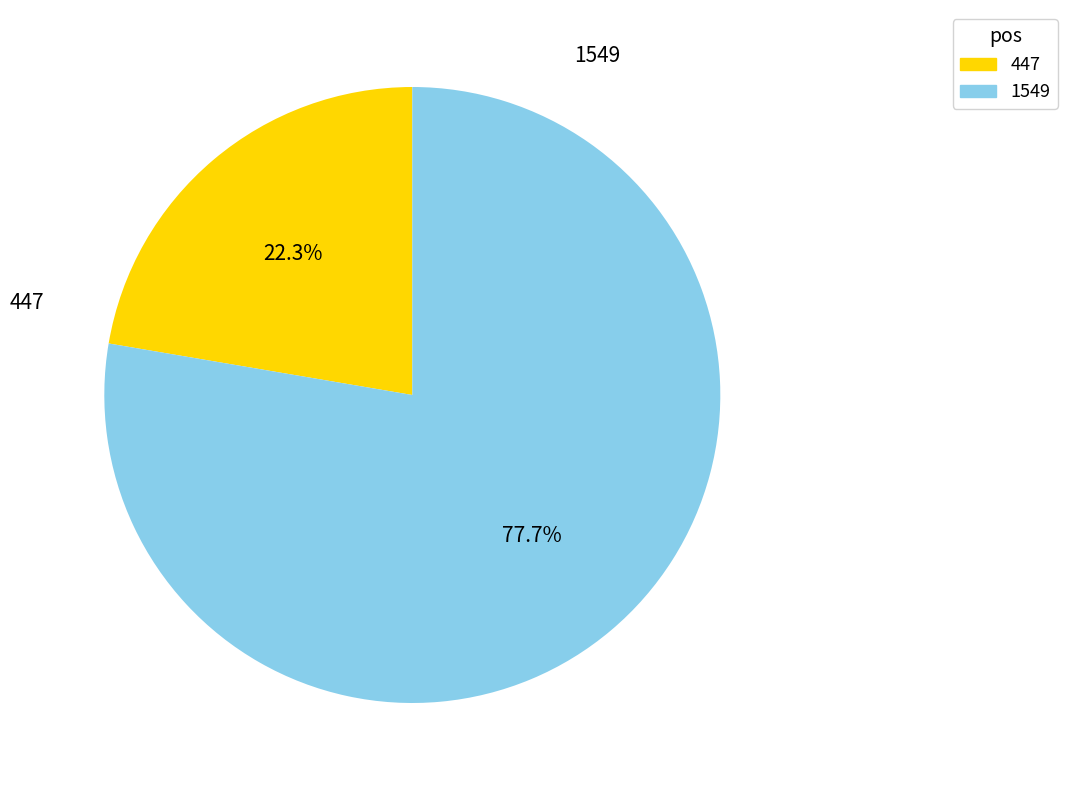

Does 447 account for over 50% of the chart?

No